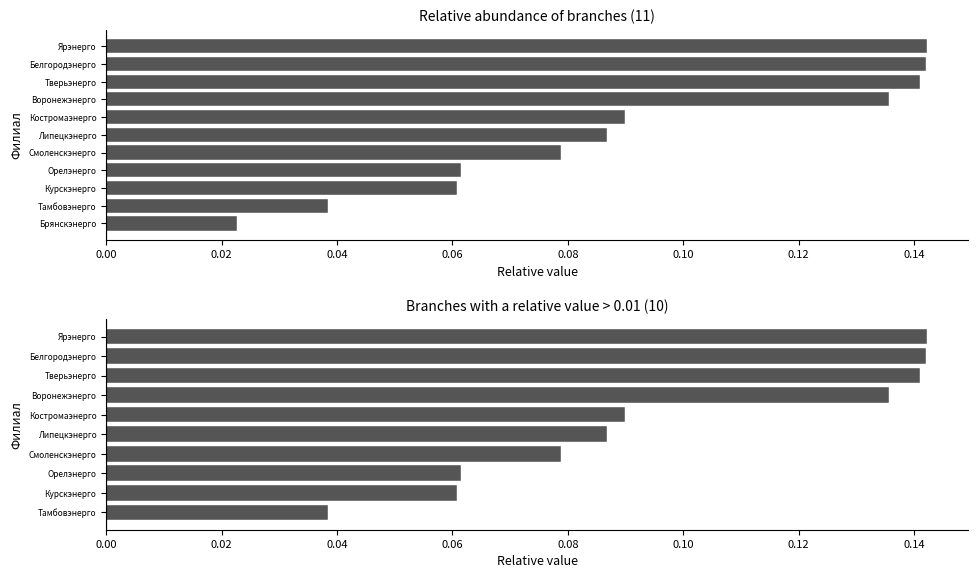

What is the difference between the maximum and second lowest values?

0.1